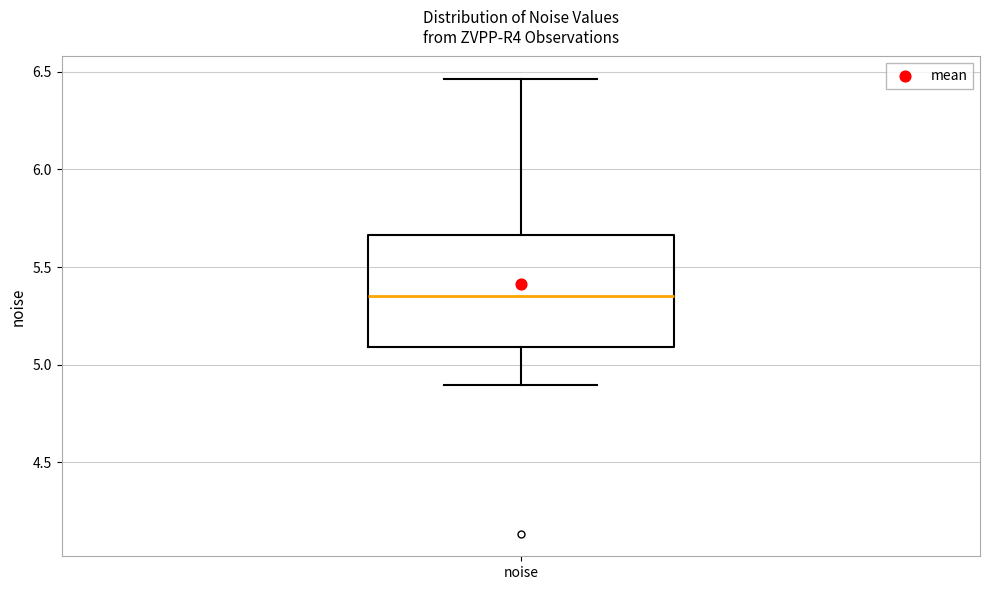

Where does the lower whisker of the box for noise end on the y-axis? The values are not printed on the chart, so give them approximately, as read against the axis.

4.90